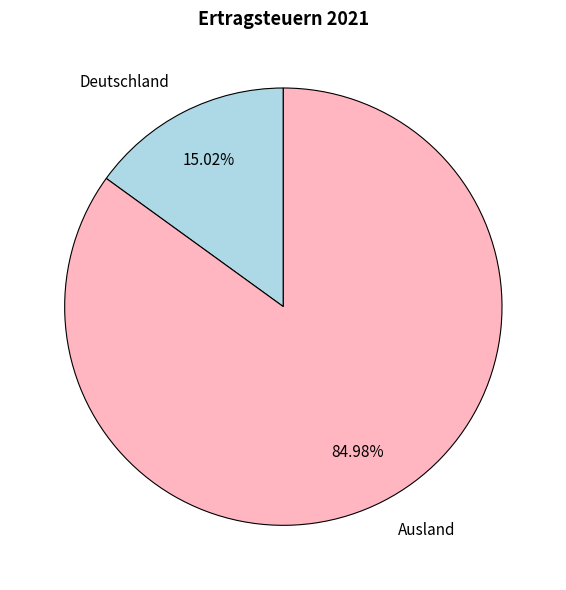

Rank the categories by value from highest to lowest.

Ausland, Deutschland